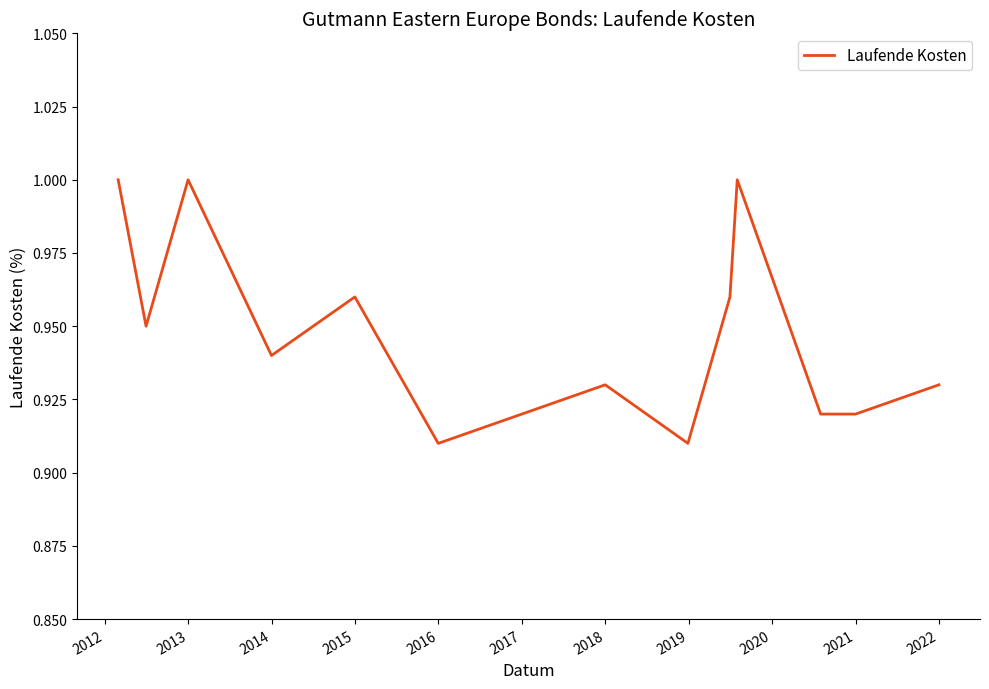

Does the chart display data point markers on the line(s)?

No